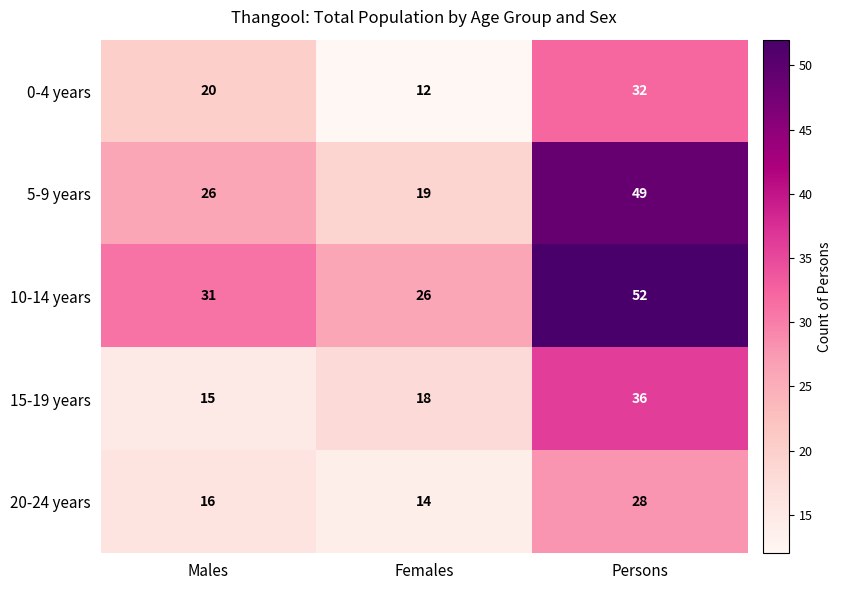

Reading left to right, what are all the values shown in this chart?

0-4 years: Males=20	Females=12	Persons=32
5-9 years: Males=26	Females=19	Persons=49
10-14 years: Males=31	Females=26	Persons=52
15-19 years: Males=15	Females=18	Persons=36
20-24 years: Males=16	Females=14	Persons=28